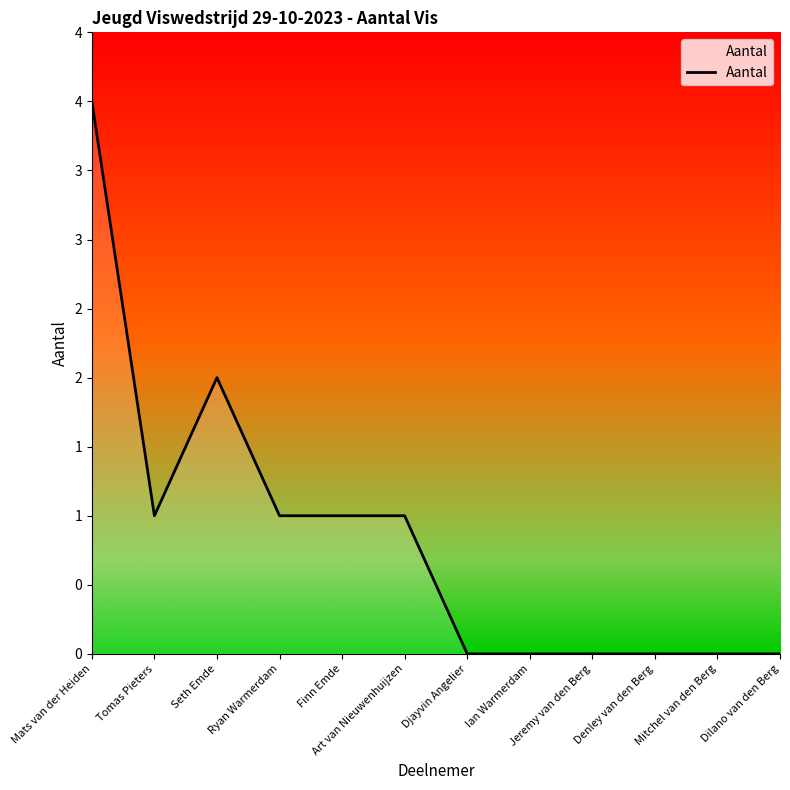

At which label is the value closest to 2?

Seth Emde